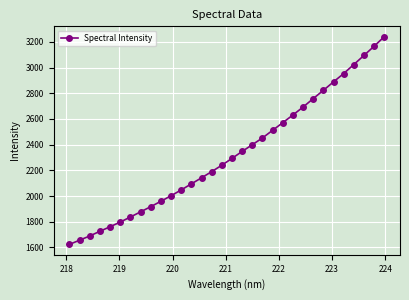

What is the value of the 18th point from the left?

2347.2